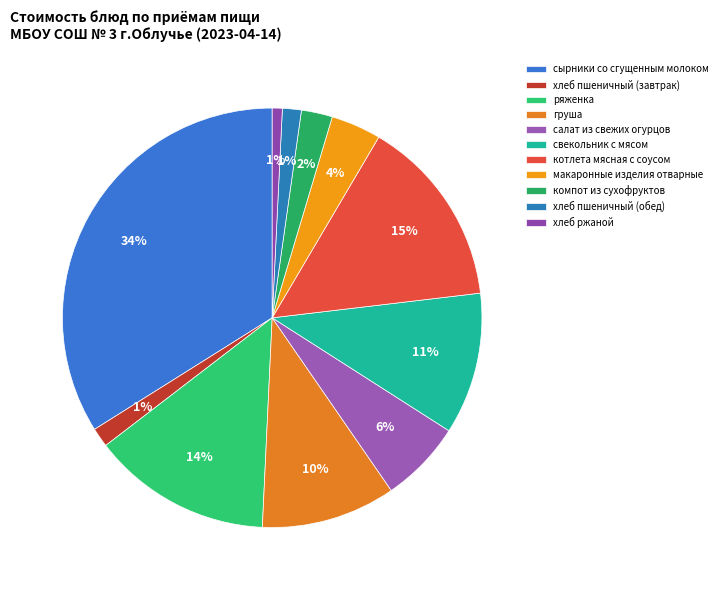

The груша slice represents 1% of the pie. True or false?

False